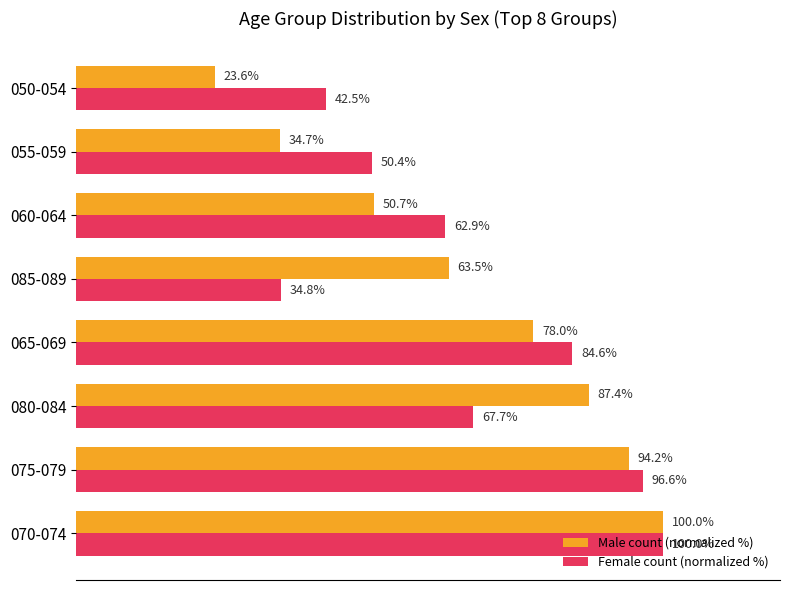

List the series in order of their overall mean, highest first.

Female count (normalized %), Male count (normalized %)